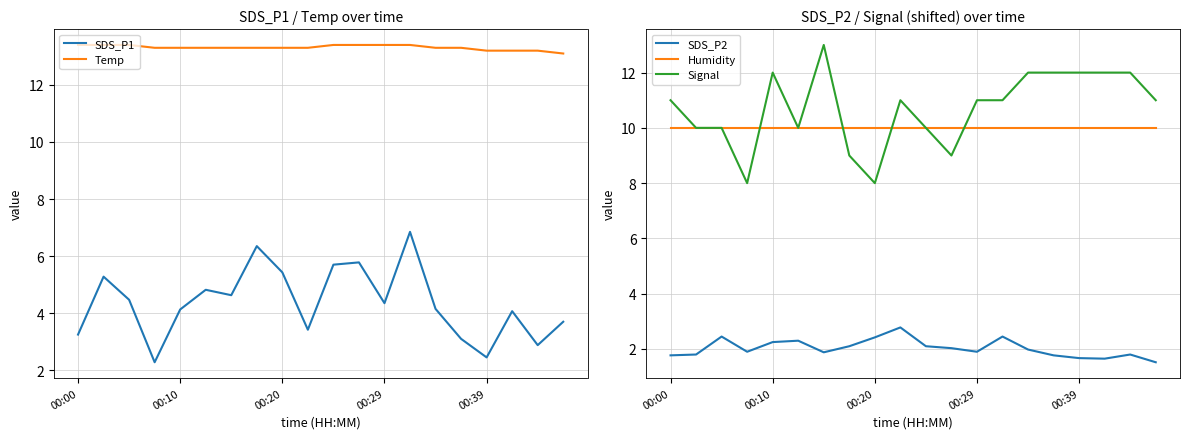

The SDS_P2 series shows 2.6 at 00:00. True or false?

False